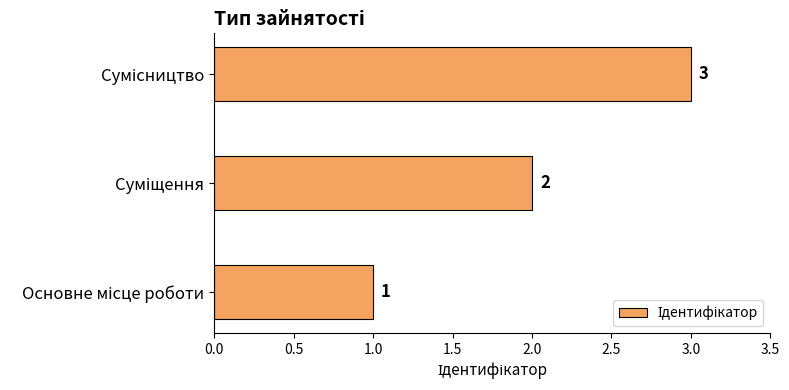

What is the sum of all values?

6